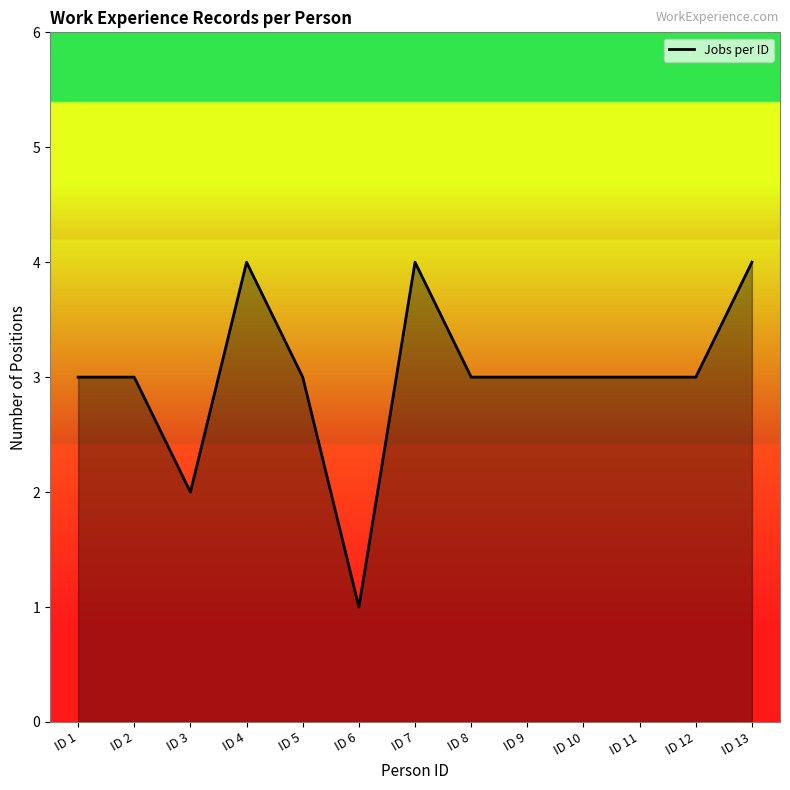

Is it true that the value at ID 9 is 1?

False